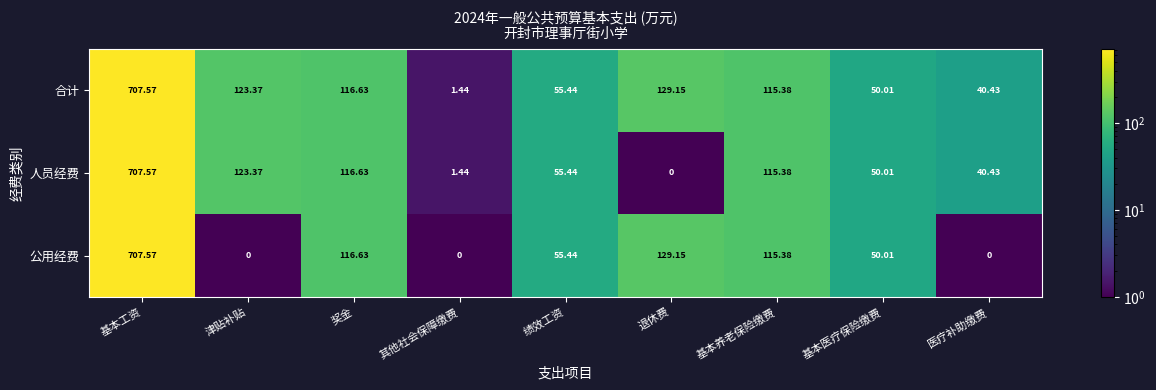

List the series in order of their overall mean, lowest first.

公用经费, 人员经费, 合计